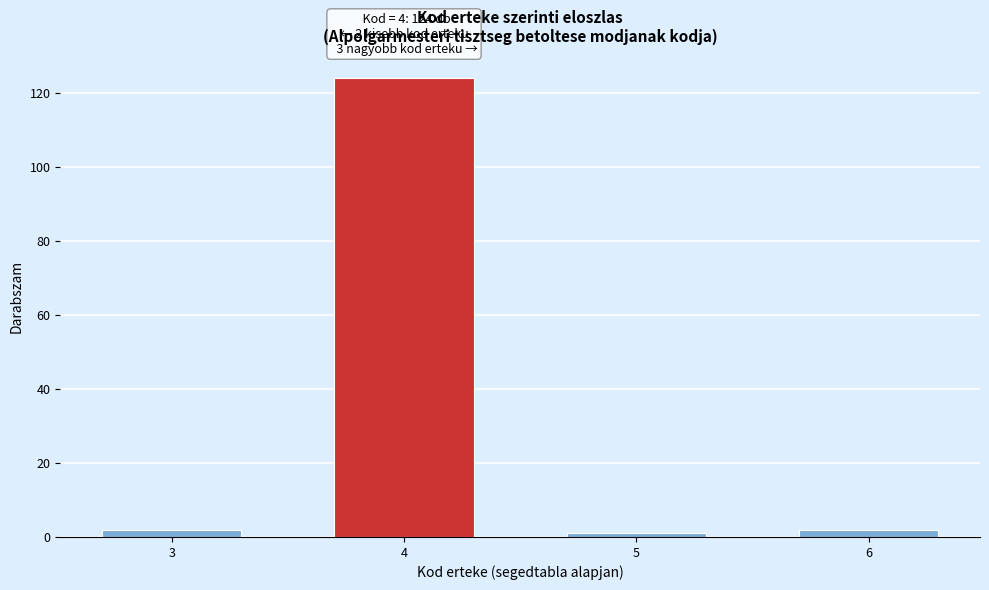

Reading left to right, transcribe all the data shown in this chart.

3=2	4=124	5=1	6=2